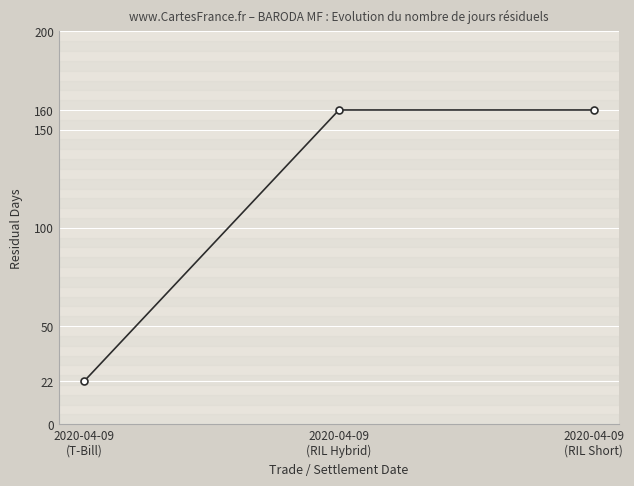

Reading left to right, what are all the values shown in this chart?

22	160	160